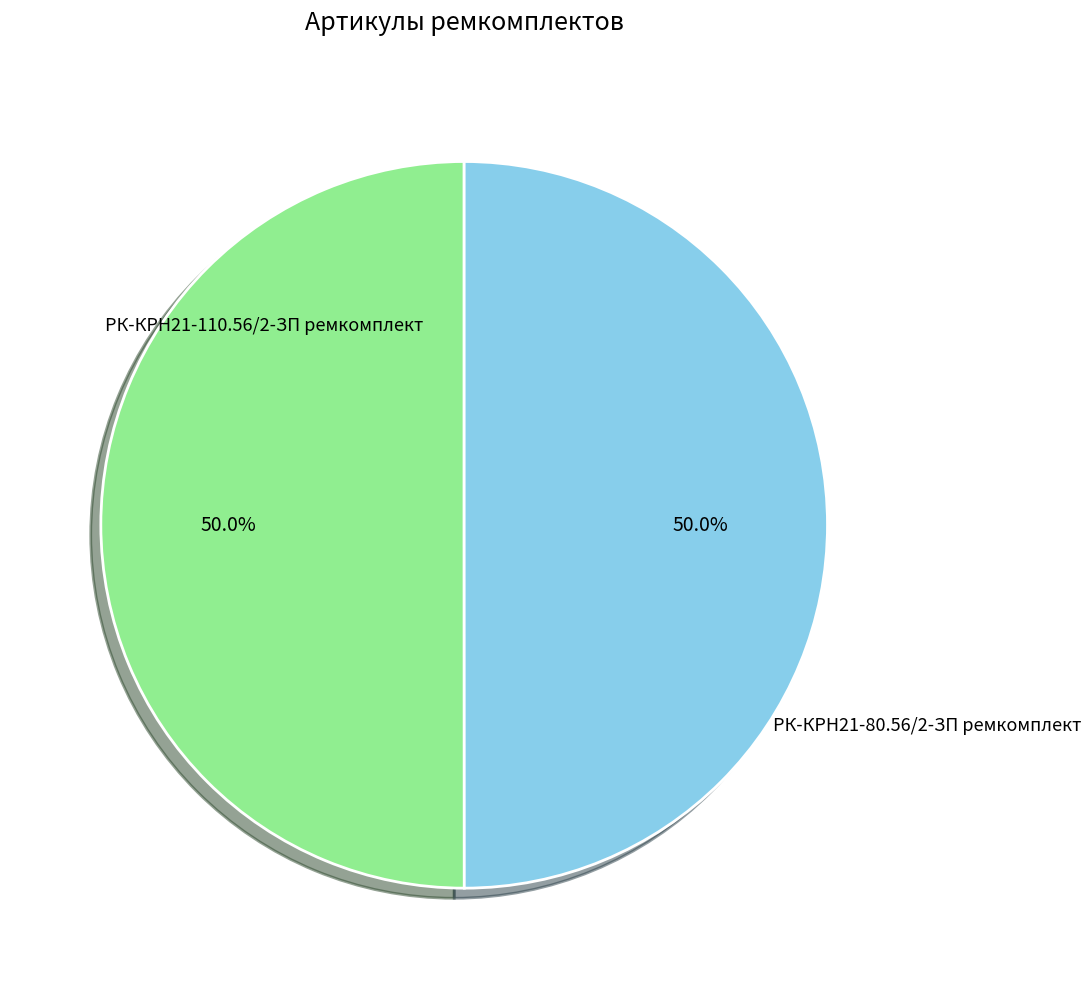

Which category has the smallest portion of the pie?

РК-КРН21-80.56/2-ЗП ремкомплект